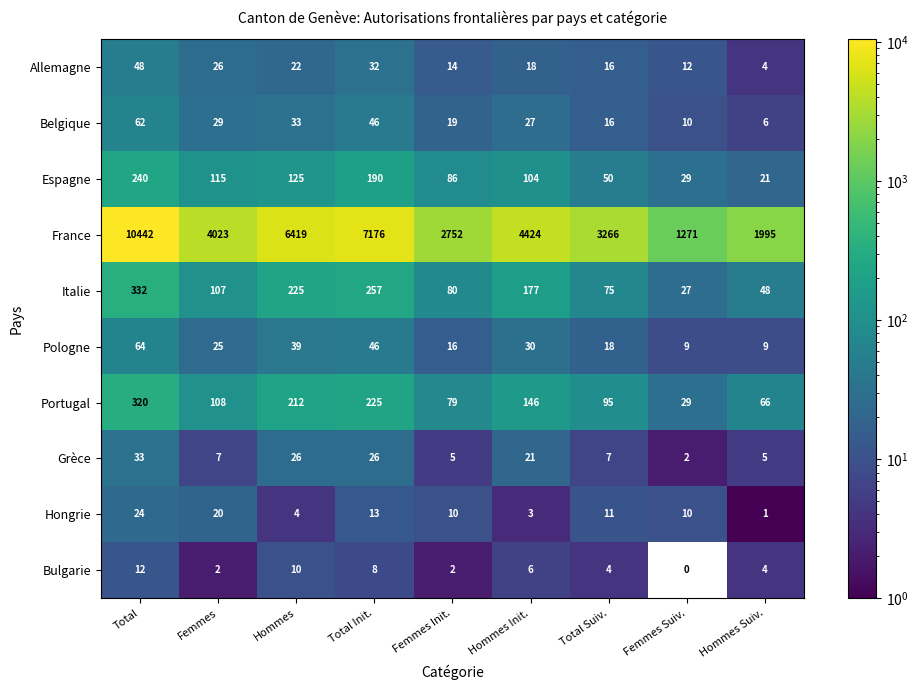

What is the highest value of the Pologne series?

64